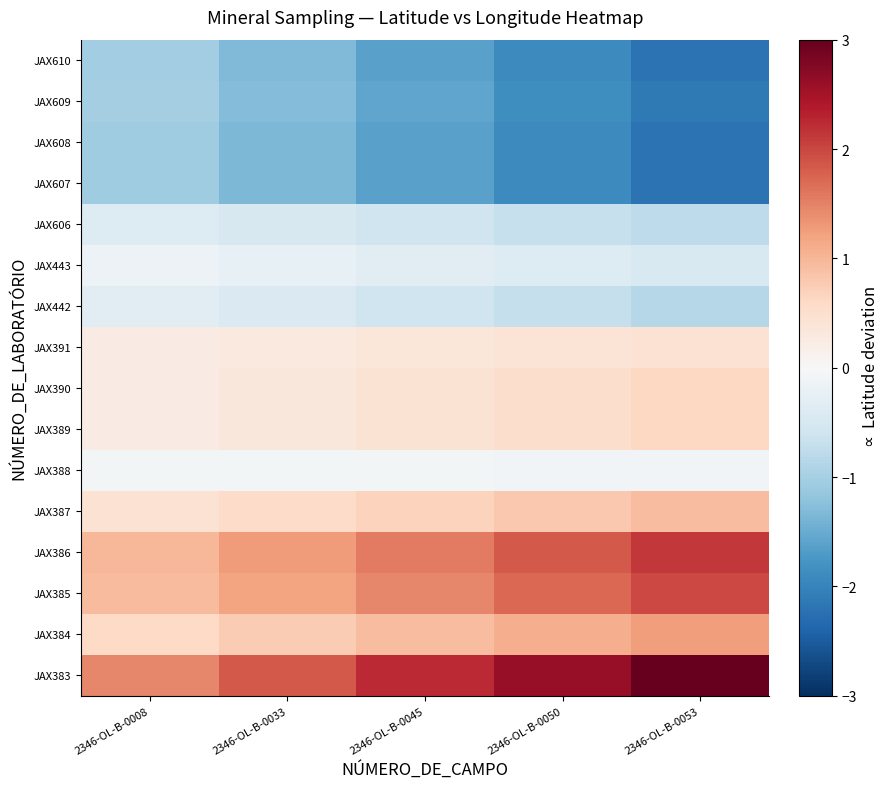

At how many categories does at least one series exceed 0?

5